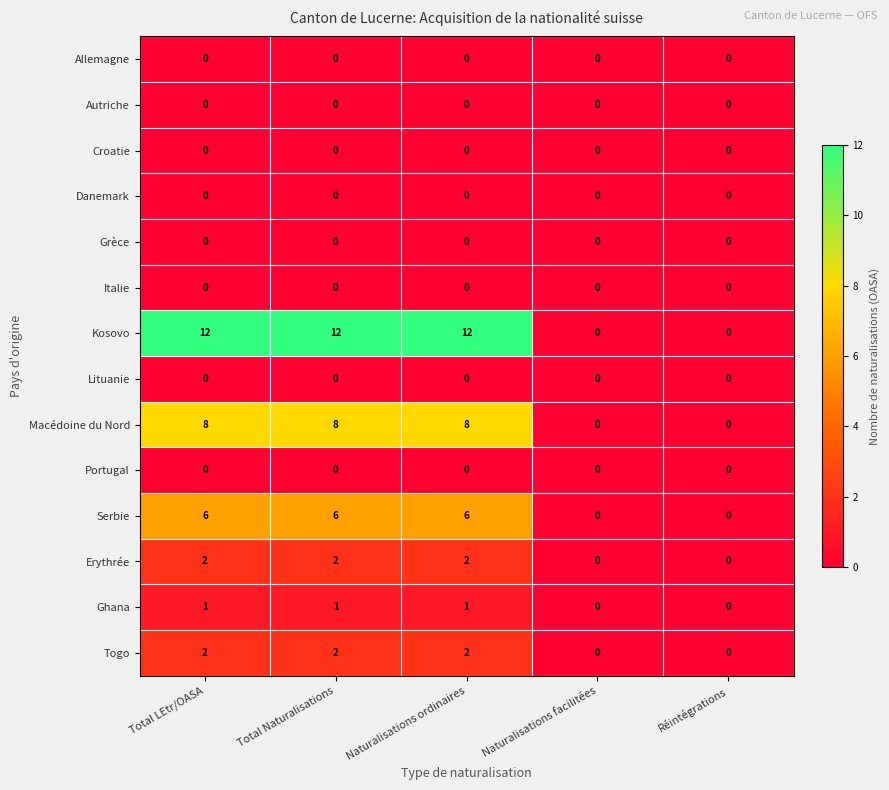

What is the total value across all series at Total LEtr/OASA?

31